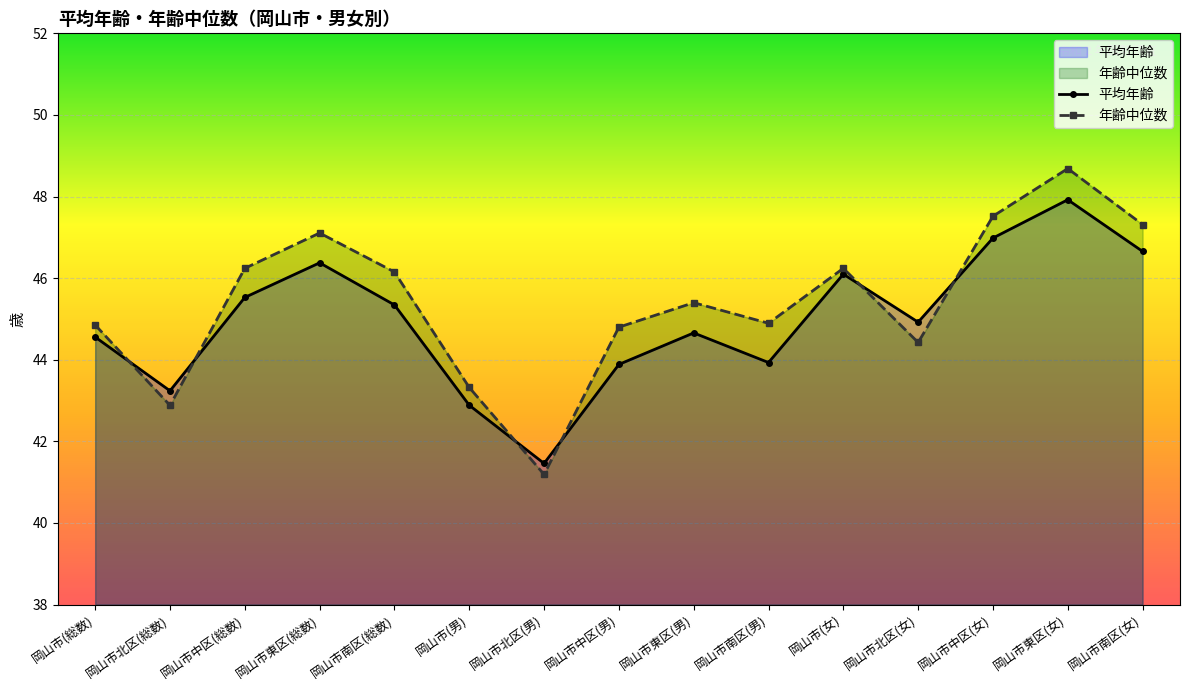

What is the difference between the 平均年齢 values at 岡山市中区(総数) and 岡山市(女)?

0.6